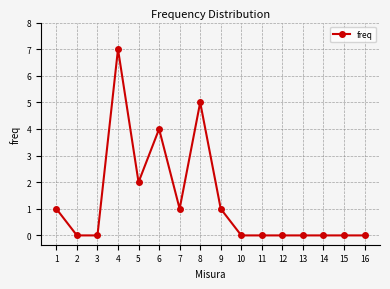

What is the value of the 7th point from the left?

1